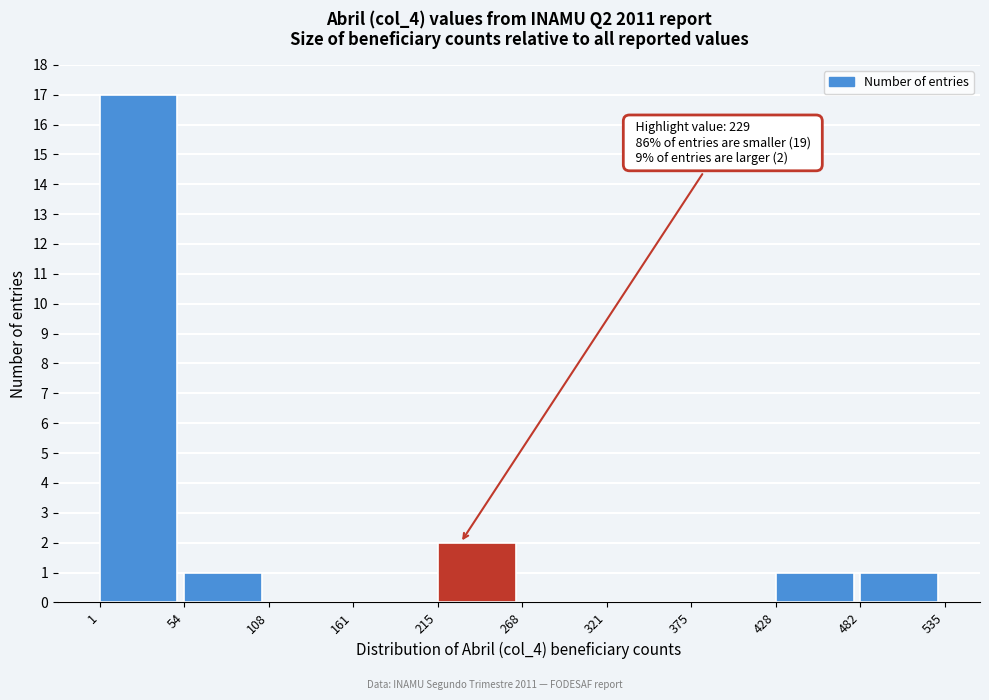

Over which range of the x-axis is the bar tallest?

1 to 54